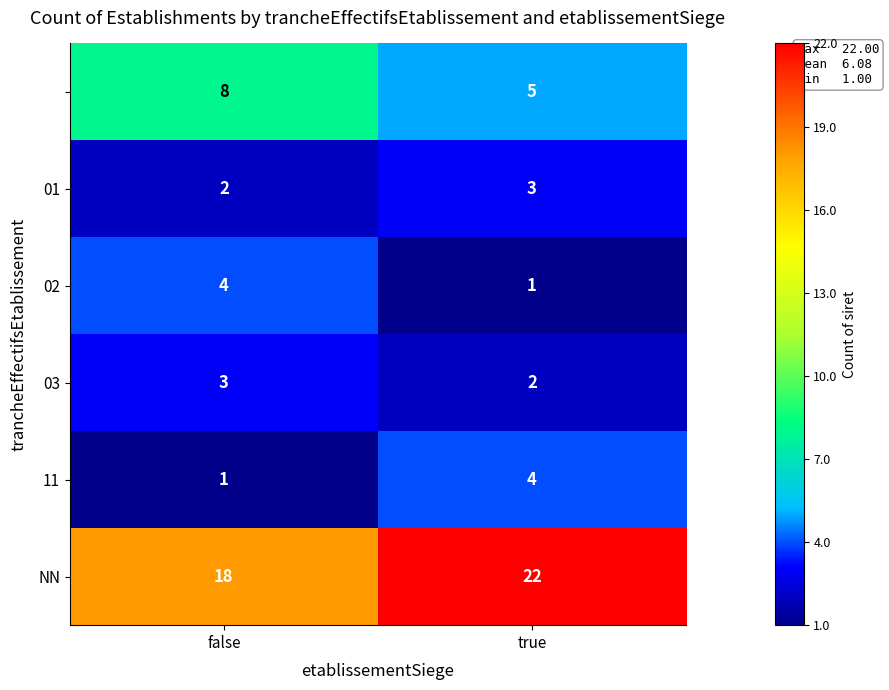

At which category does the chart reach its peak across all series?

true